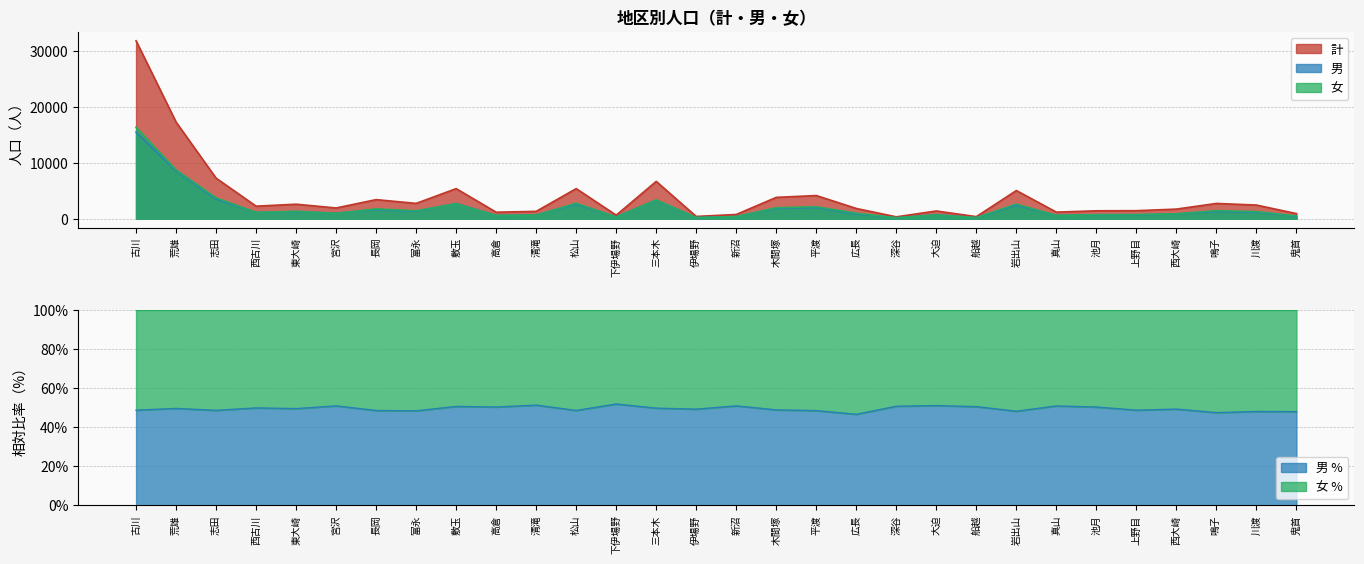

Count the number of categories in the chart.

30